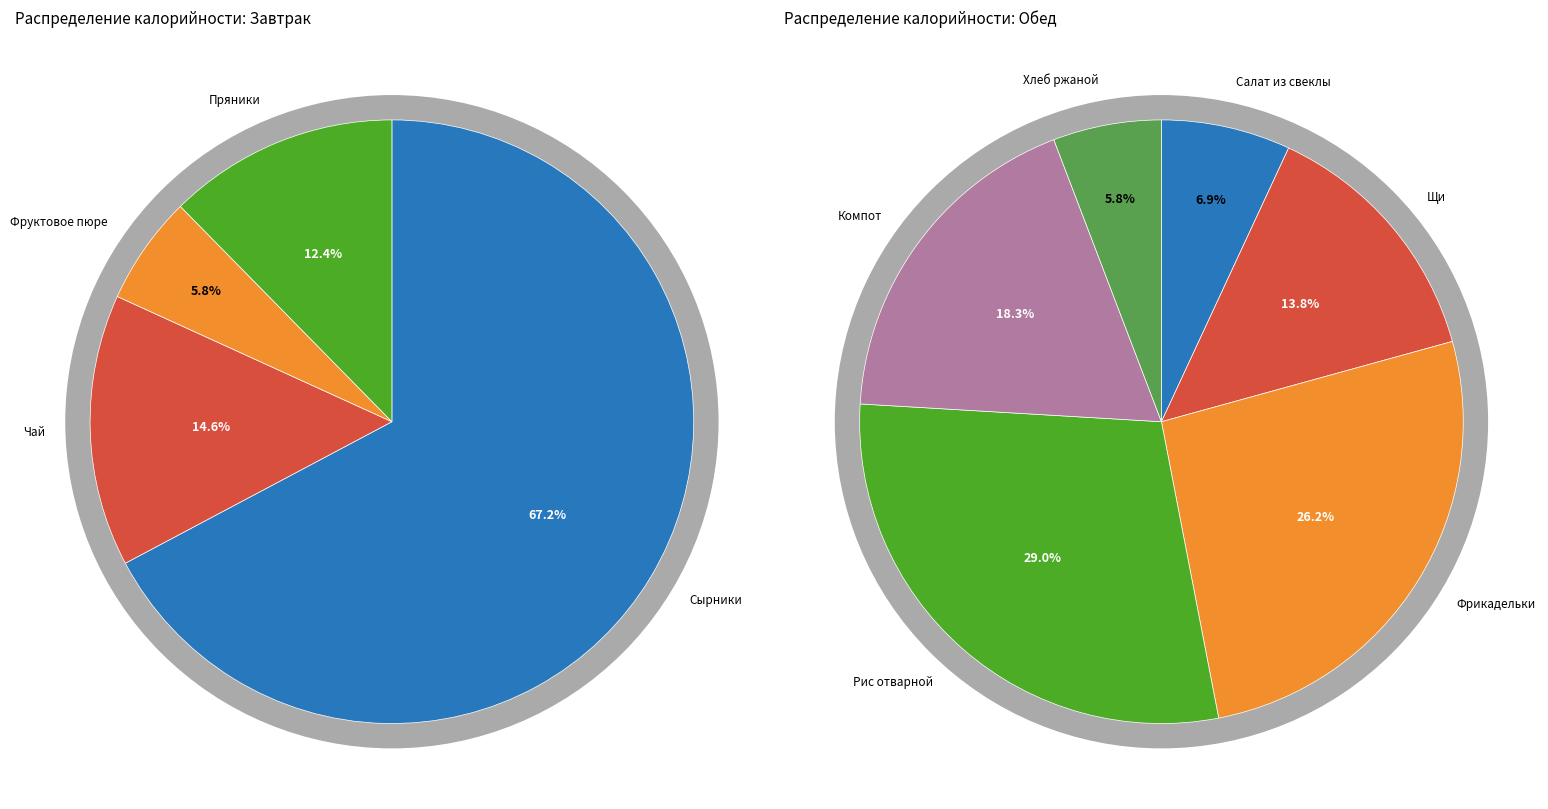

Count the number of slices in the pie.

10